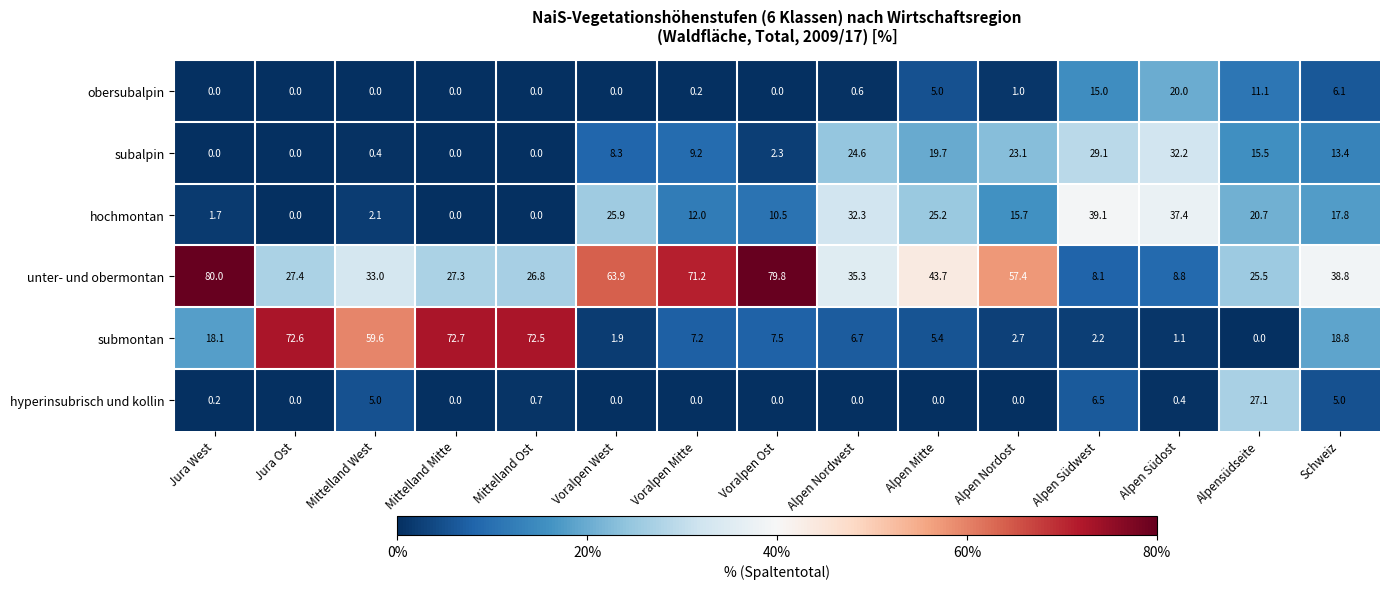

True or false: subalpin has a value of 2.4 at Voralpen West.

False